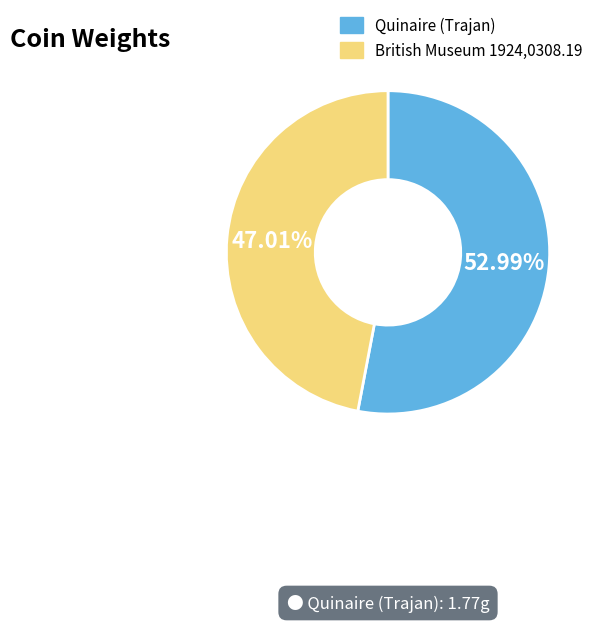

Between British Museum 1924,0308.19 and Quinaire (Trajan), which is larger?

Quinaire (Trajan)